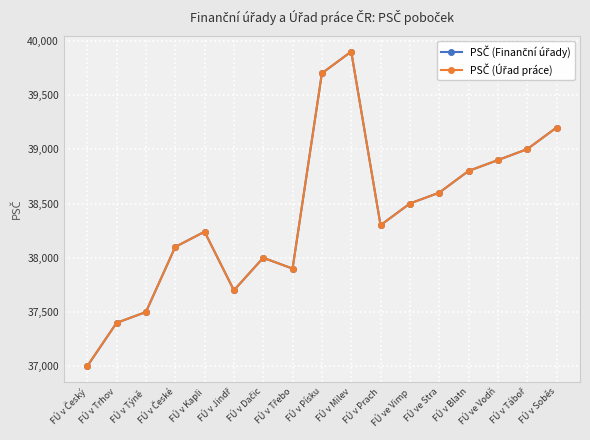

What is the minimum value shown in the chart?

37001